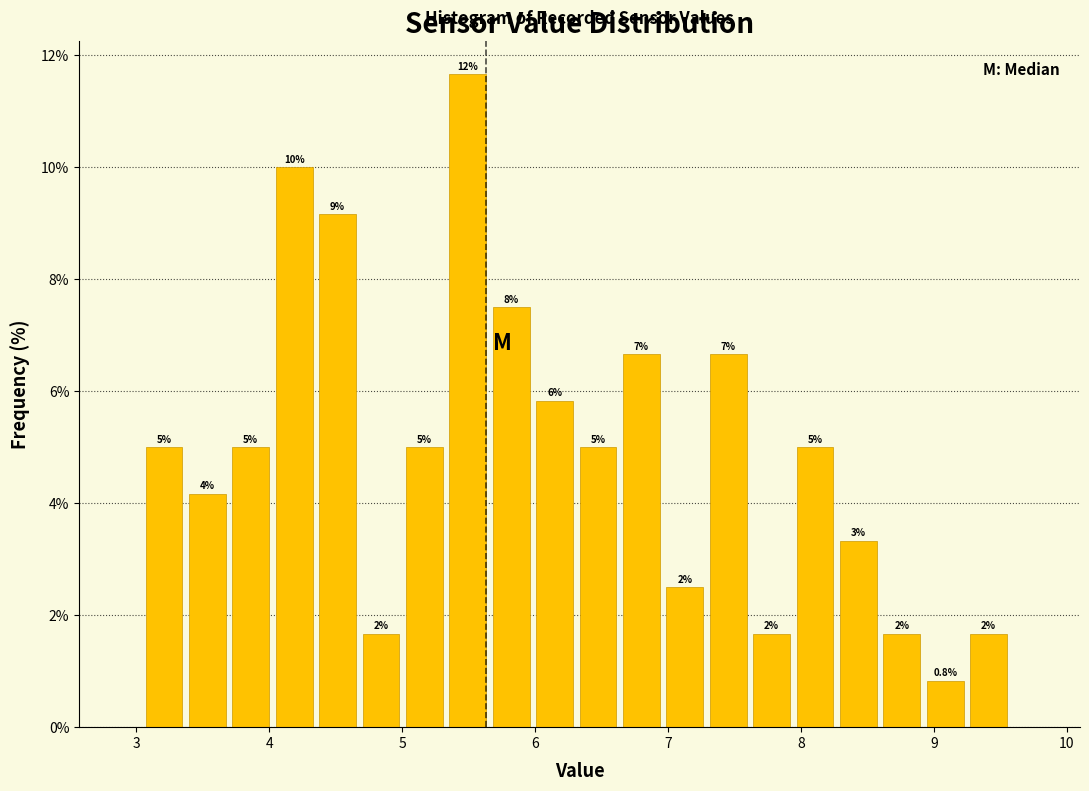

Read against the x-axis, roughly where is the centre of the tallest bar?

5.5